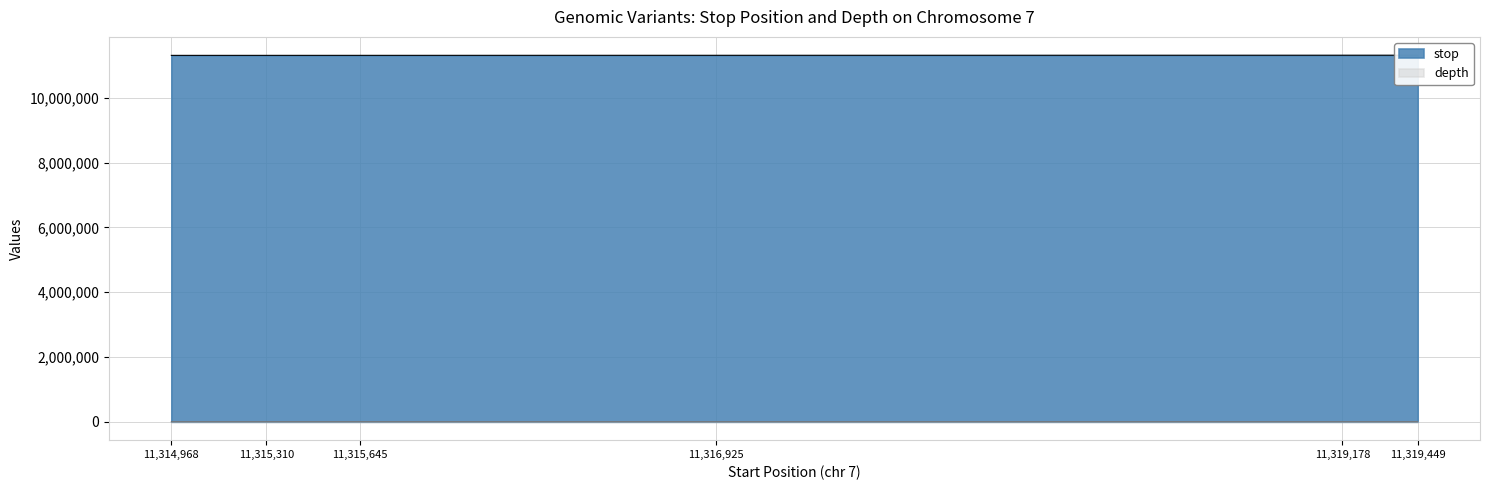

True or false: stop has more than 0 points higher than both neighbors.

False